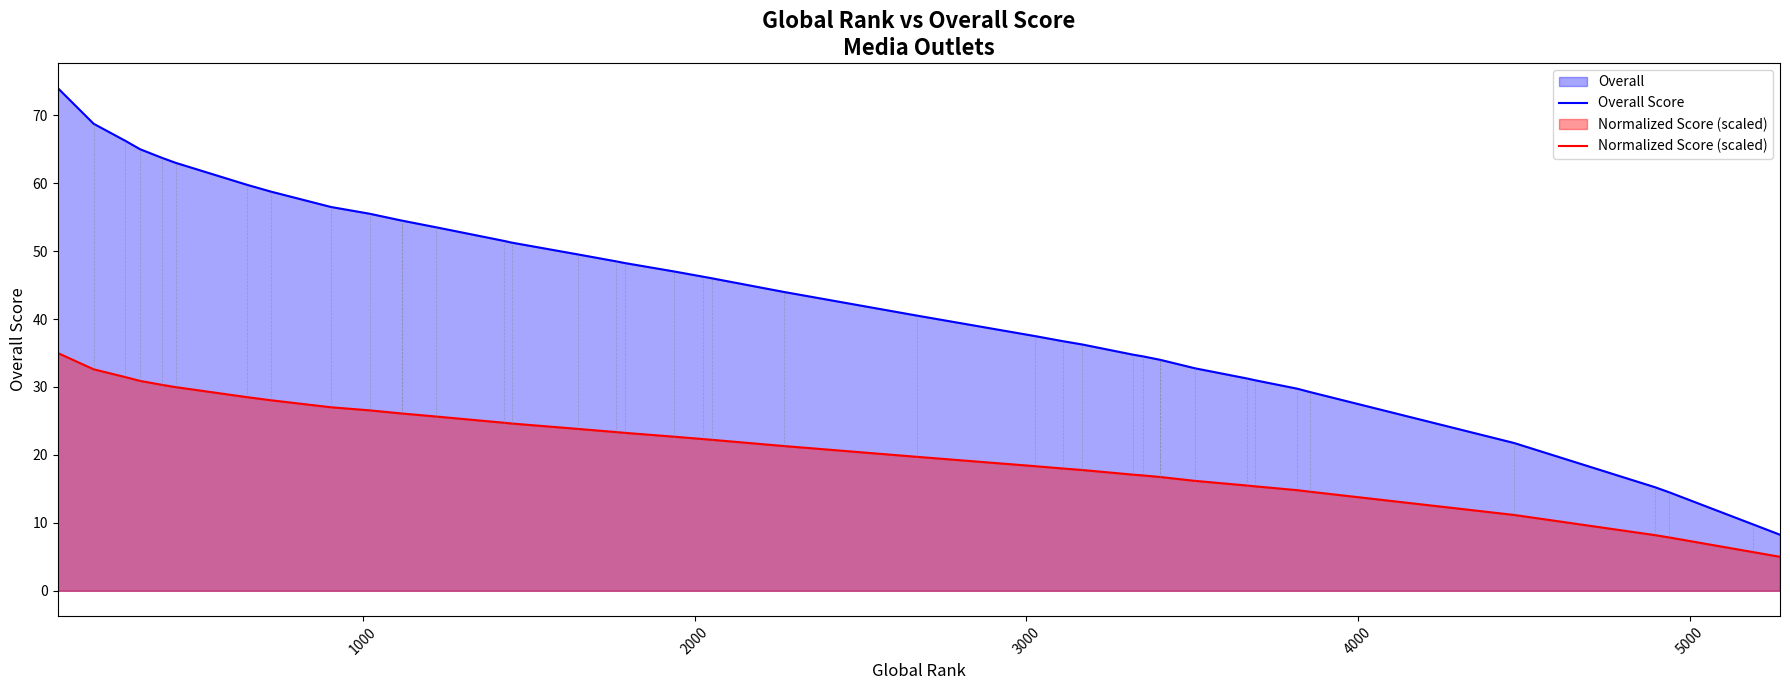

Reading right to left, list all the values displayed in this chart.

Overall Score: 8.2	9.8	14.5	15.2	21.8	29.2	29.8	31.0	31.2	32.8	34.0	34.0	34.5	34.8	36.2	36.8	37.5	40.5	44.0	46.0	46.2	47.0	48.2	48.5	49.5	51.2	51.5	53.5	54.5	54.5	55.5	56.5	58.8	59.8	63.0	63.8	65.0	66.2	68.8	74.0
Normalized Score (scaled): 5.0	5.7	7.9	8.2	11.2	14.6	14.8	15.4	15.5	16.2	16.7	16.7	17.0	17.1	17.8	18.0	18.3	19.7	21.3	22.2	22.3	22.7	23.3	23.4	23.8	24.6	24.7	25.6	26.1	26.1	26.6	27.0	28.0	28.5	30.0	30.3	30.9	31.5	32.6	35.0